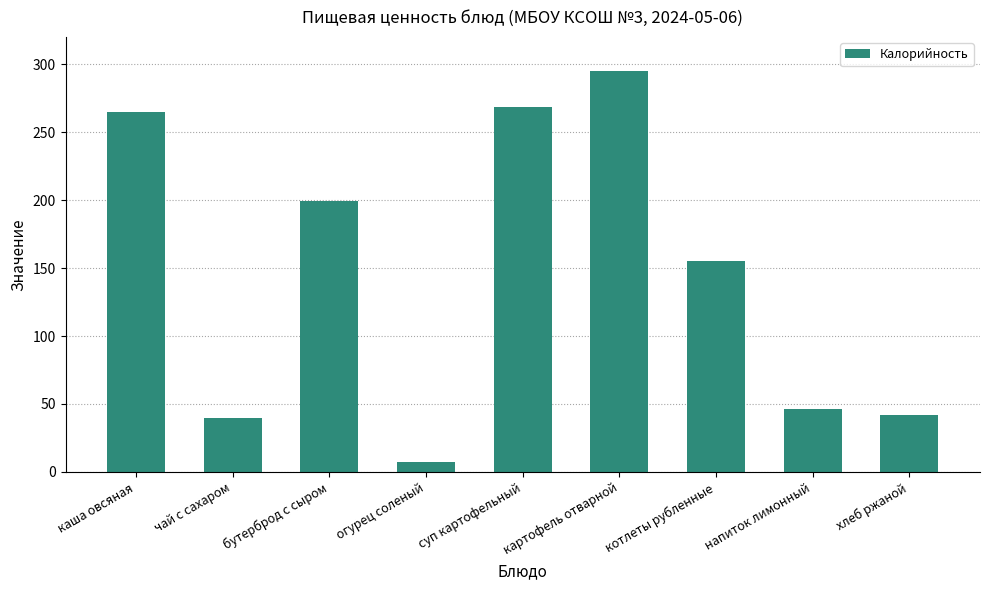

What is the sum of the values at напиток лимонный and каша овсяная?

310.8